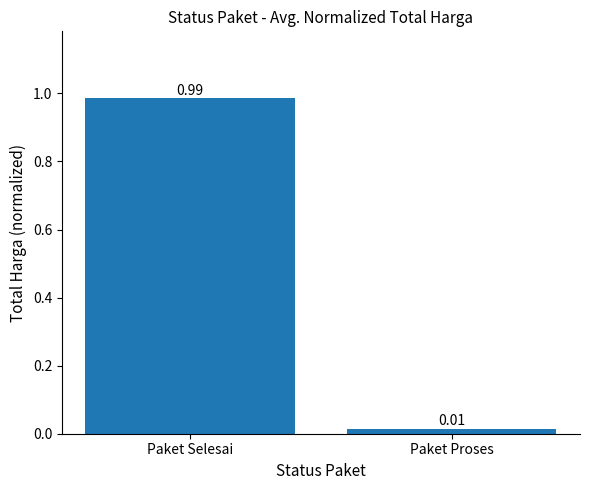

At which category does the chart reach its minimum across all series?

Paket Proses